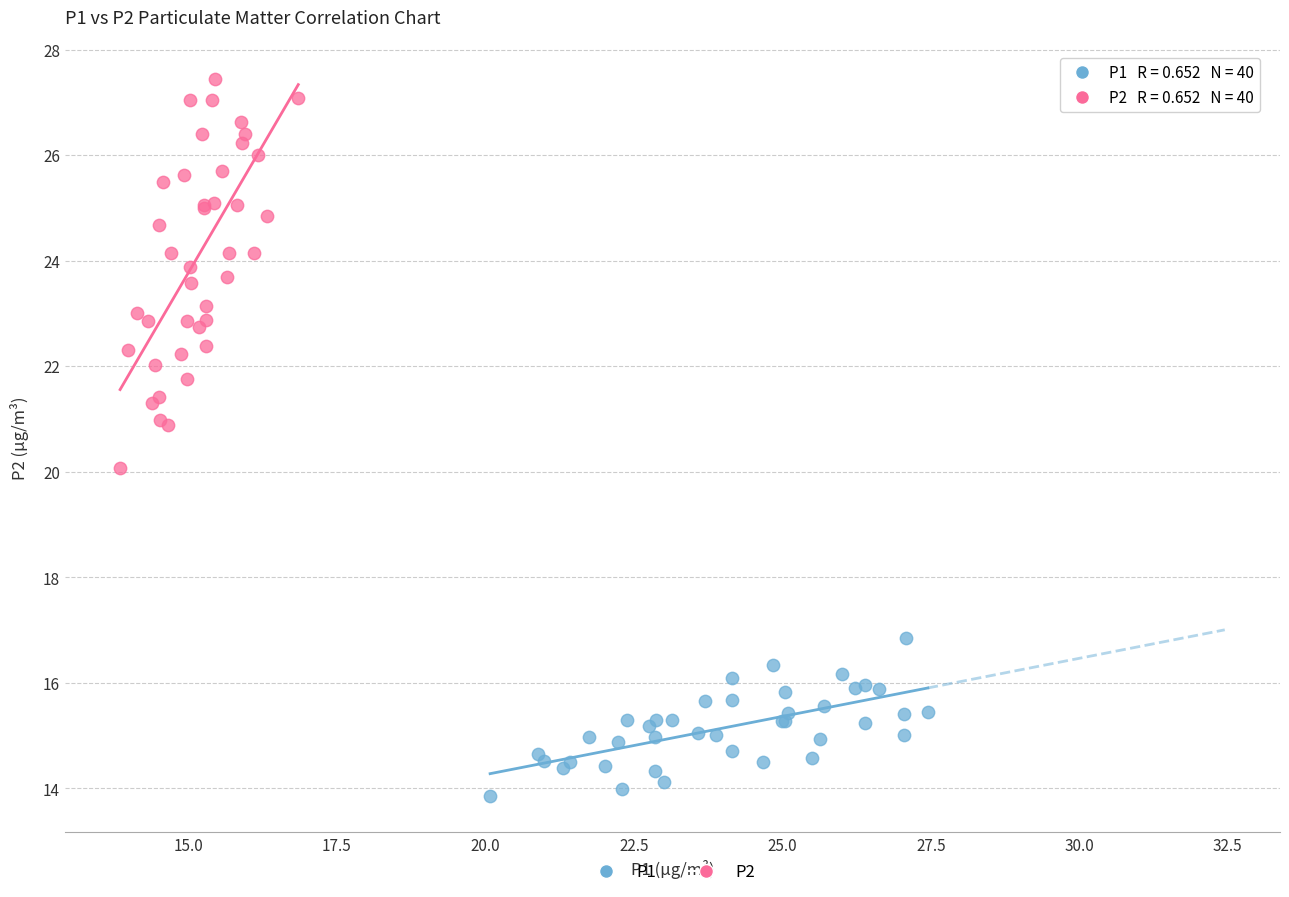

Which series reaches the minimum Y coordinate?

P1